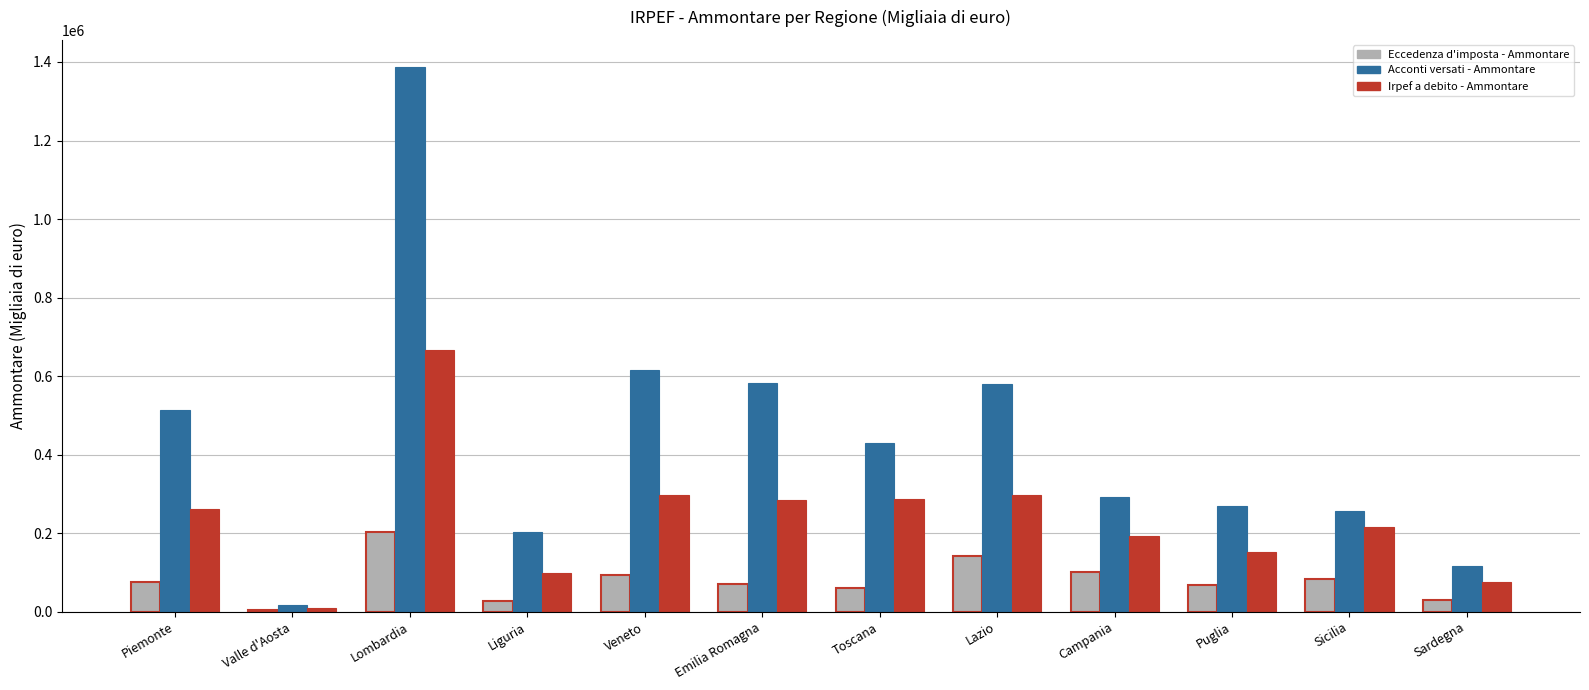

How many distinct data groups are displayed?

3